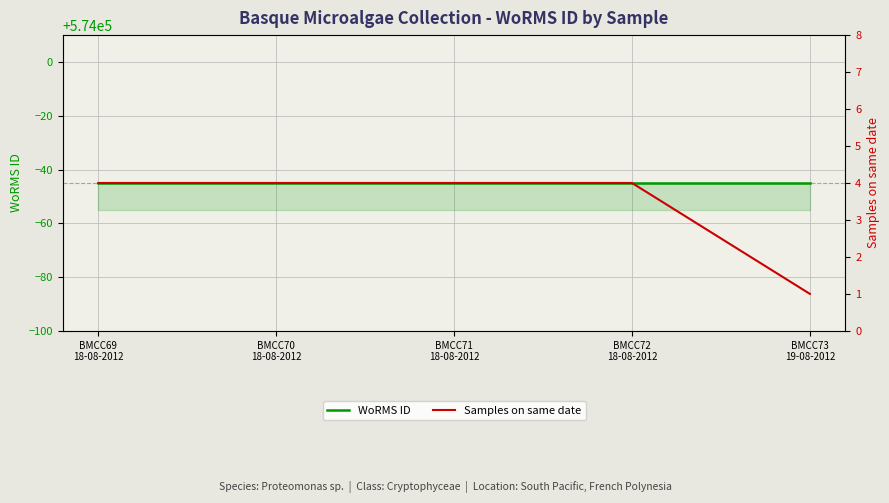

True or false: WoRMS ID and Samples on same date cross at least once.

False